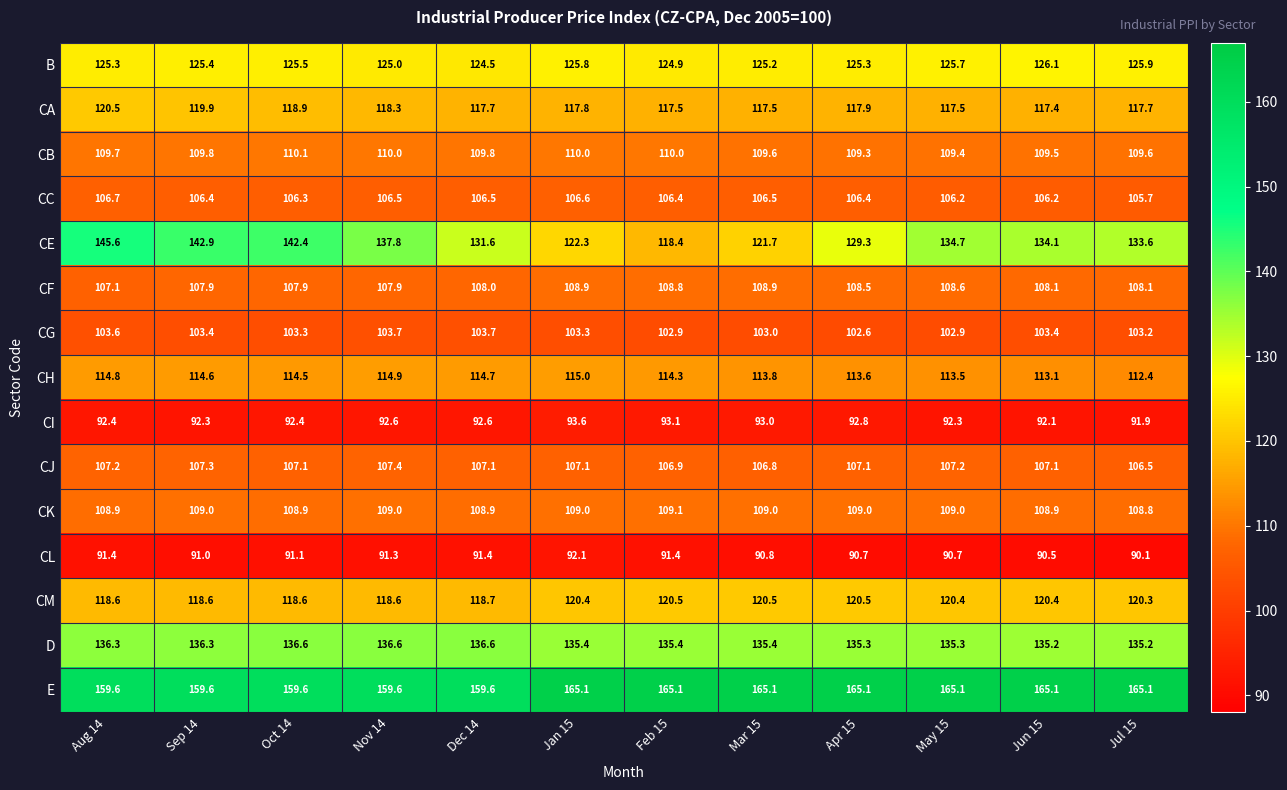

List the labels in order of CH value, largest first.

Jan 15, Nov 14, Aug 14, Dec 14, Sep 14, Oct 14, Feb 15, Mar 15, Apr 15, May 15, Jun 15, Jul 15